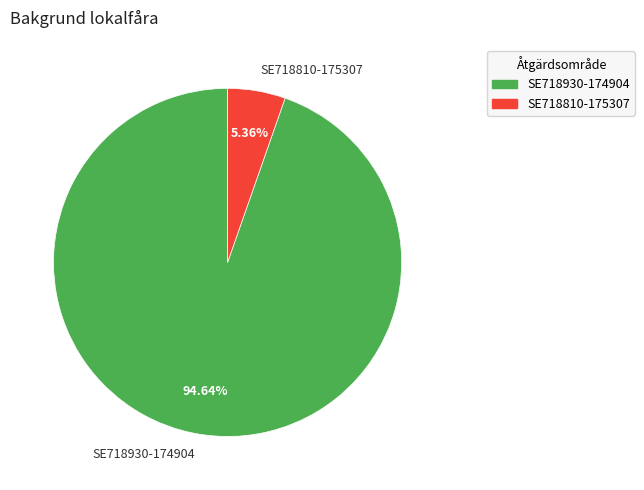

To the nearest percent, what is the average slice percentage?

50%